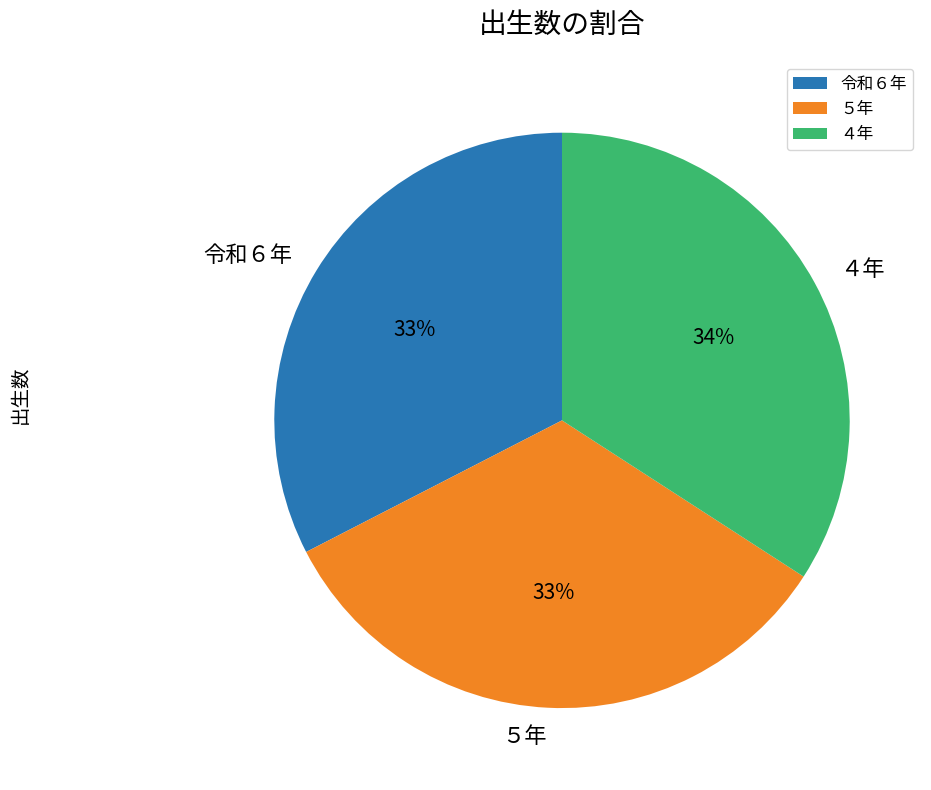

Count the number of slices in the pie.

3